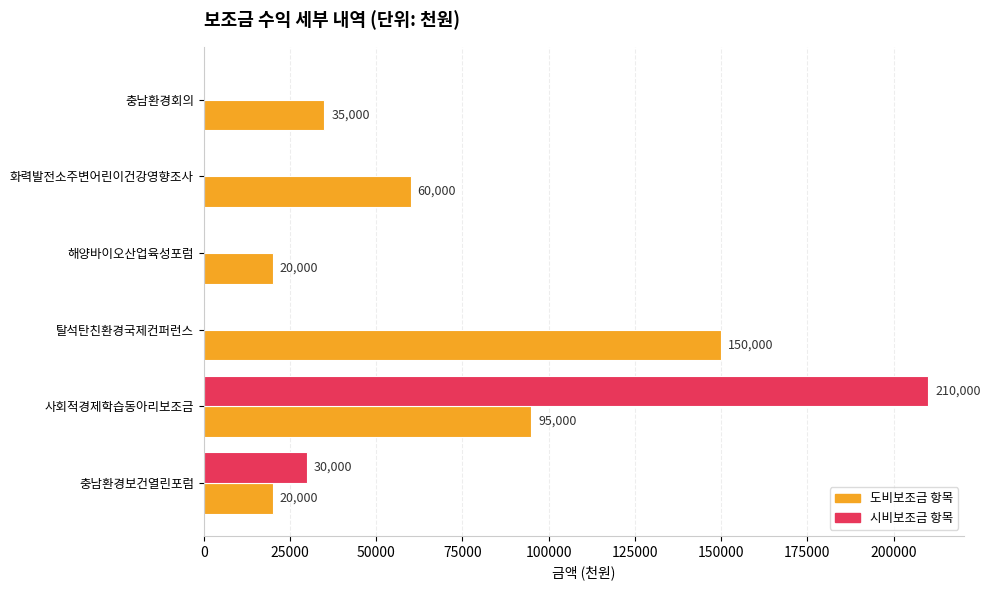

At which label is 시비보조금 항목 closest to 105000?

충남환경보건열린포럼